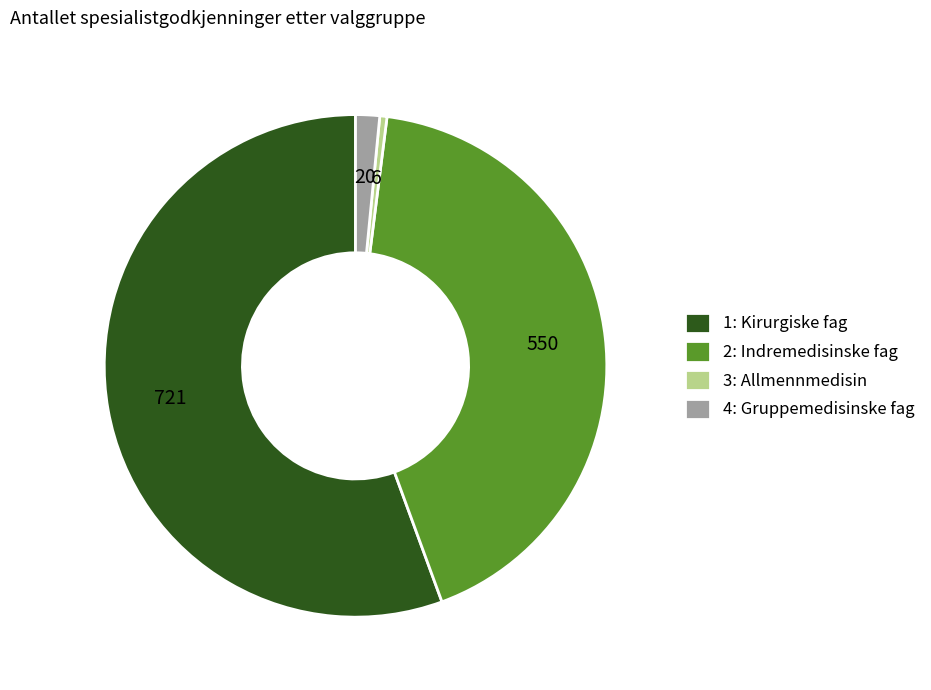

Is the sum of 2: Indremedisinske fag and 4: Gruppemedisinske fag greater than half?

No